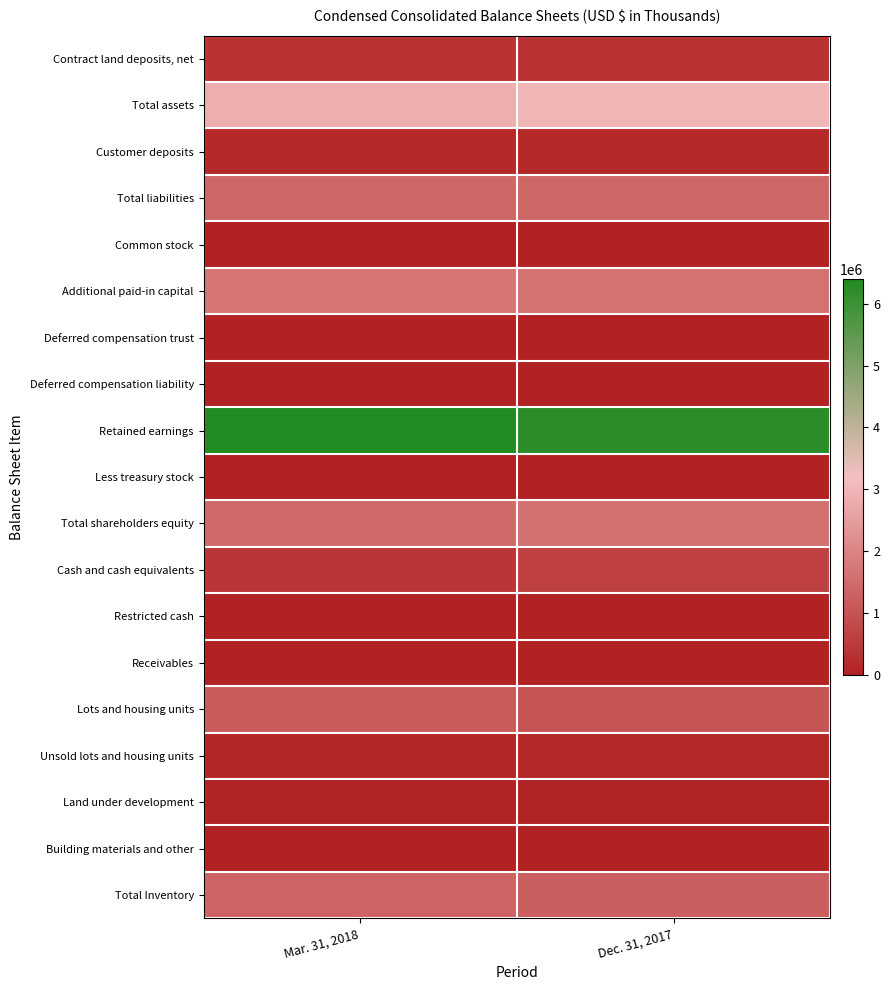

What is the maximum value shown in the chart?

6400185